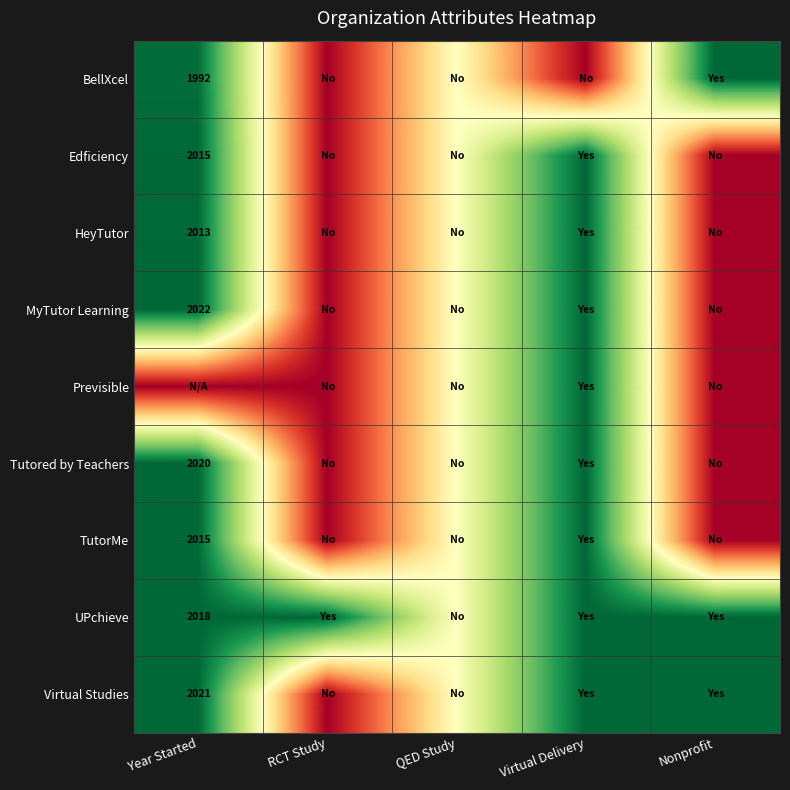

The value of UPchieve at Year Started is 2018.0. True or false?

True